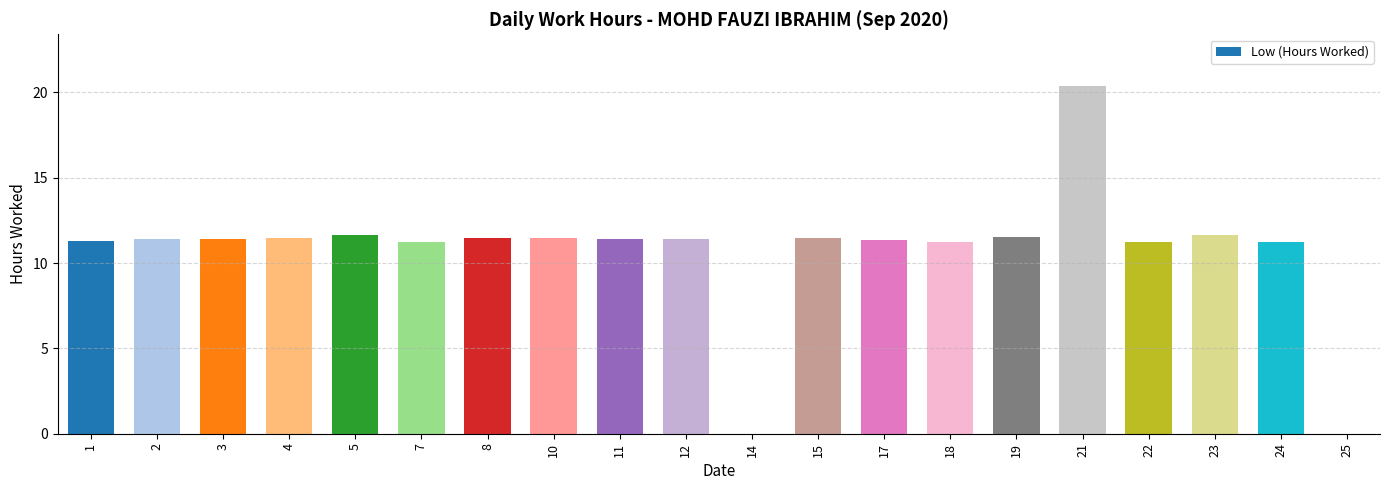

What is the sum of the values at 12 and 8?

22.9